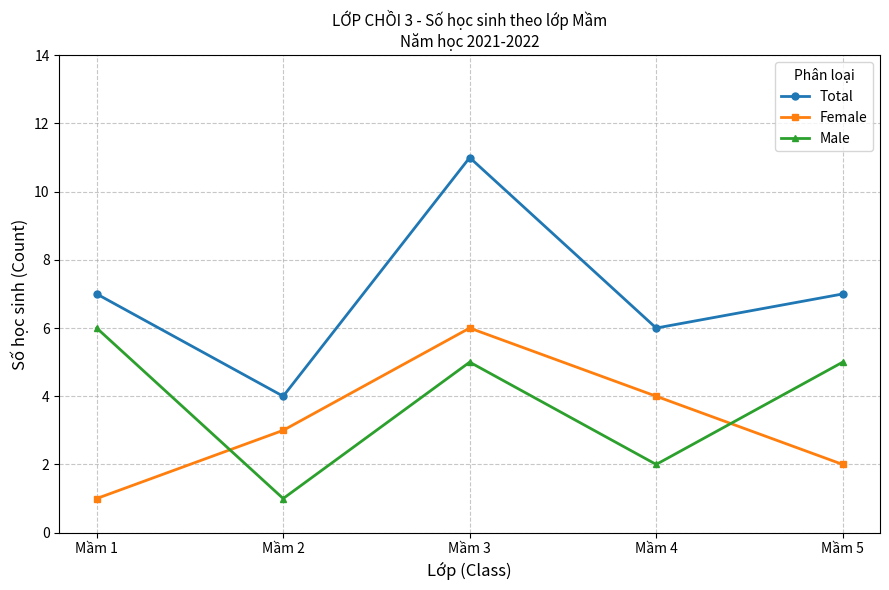

The Total series shows 4 at Mầm 2. True or false?

True